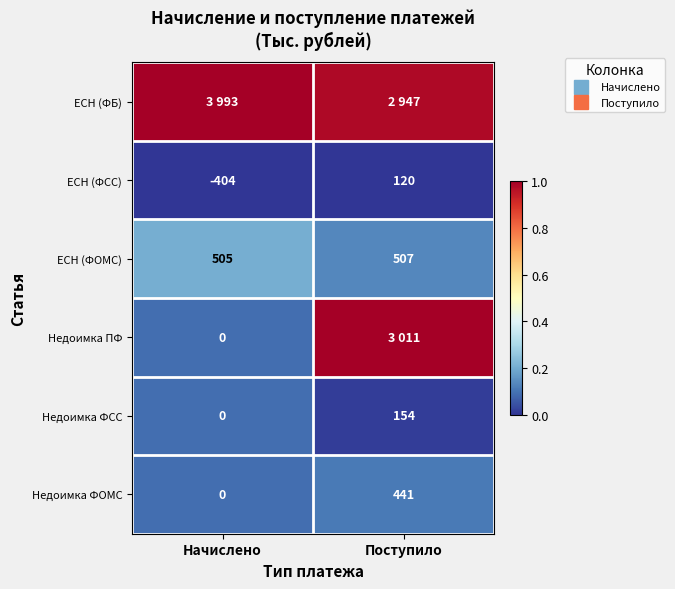

Between Начислено and Поступило, which is larger?

Начислено